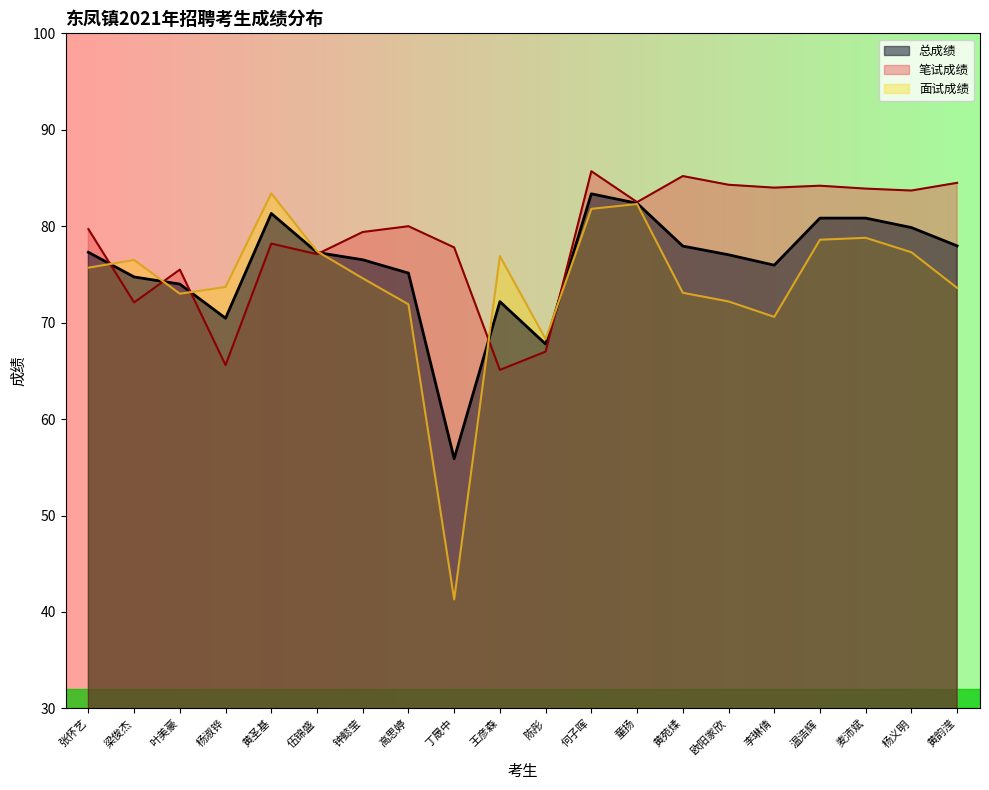

How many lines are shown in the chart?

3